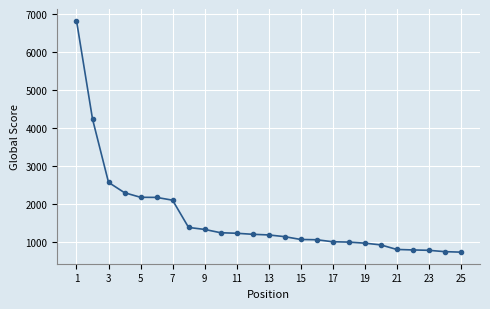

What is the value of the 13th point from the left?

1186